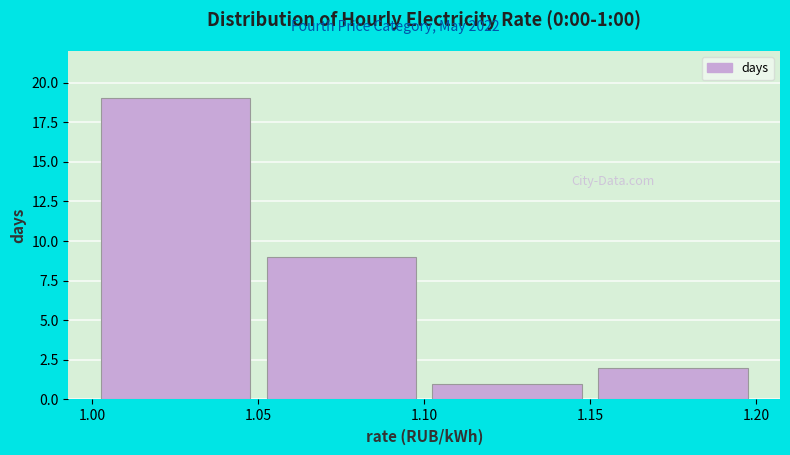

Which range on the x-axis has the tallest bar?

1.00 to 1.05